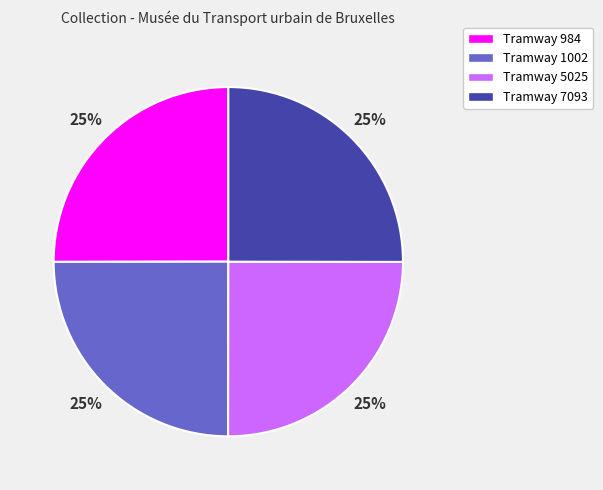

Is there any slice that represents more than half of the pie?

No